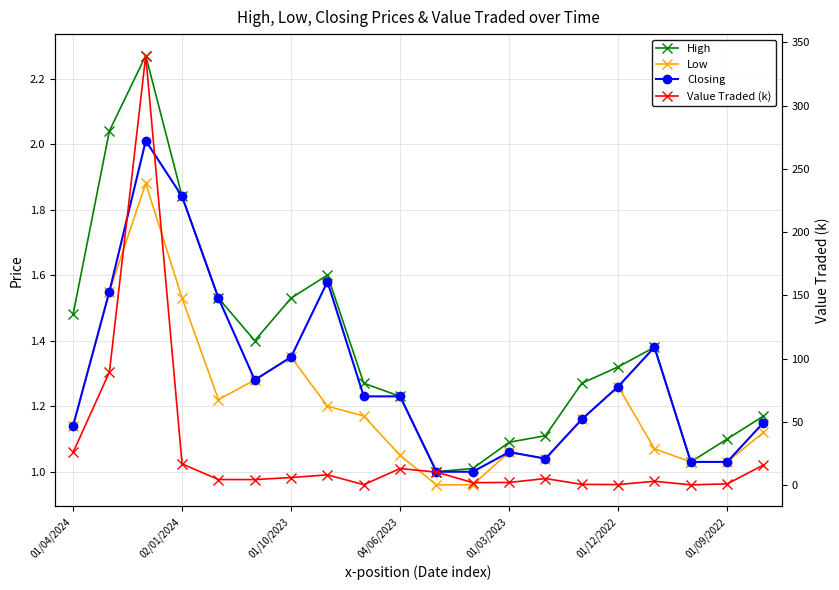

What is the difference between the maximum and minimum values in the Value Traded (k) series?

339.3